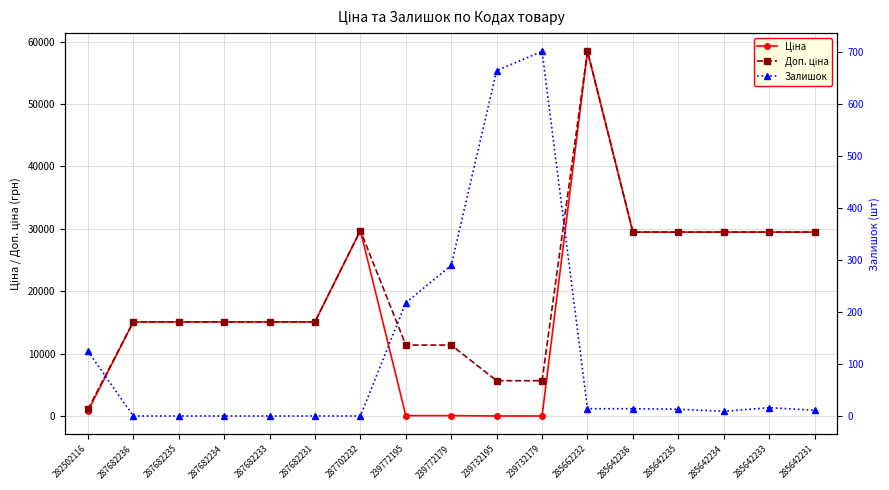

How many positive values does the Залишок series have?

11